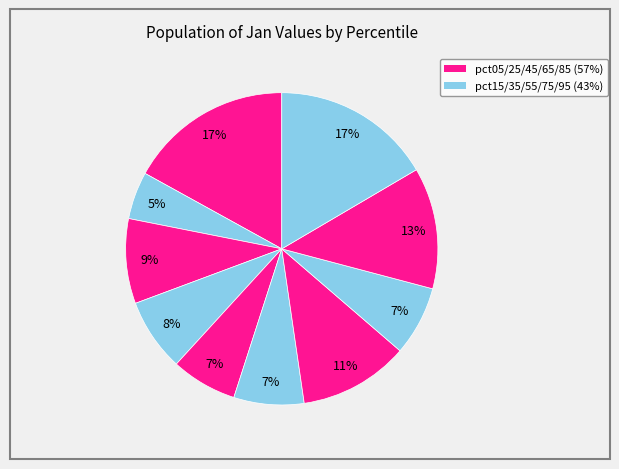

Which category has the biggest portion of the pie?

pct05